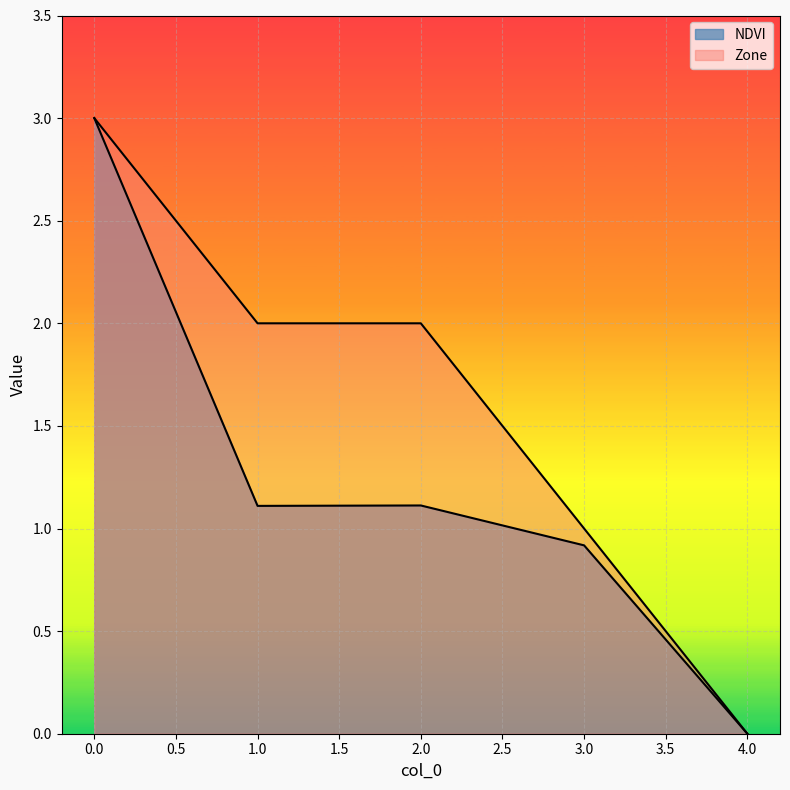

In NDVI, how many points are higher than both neighbors (excluding endpoints)?

1